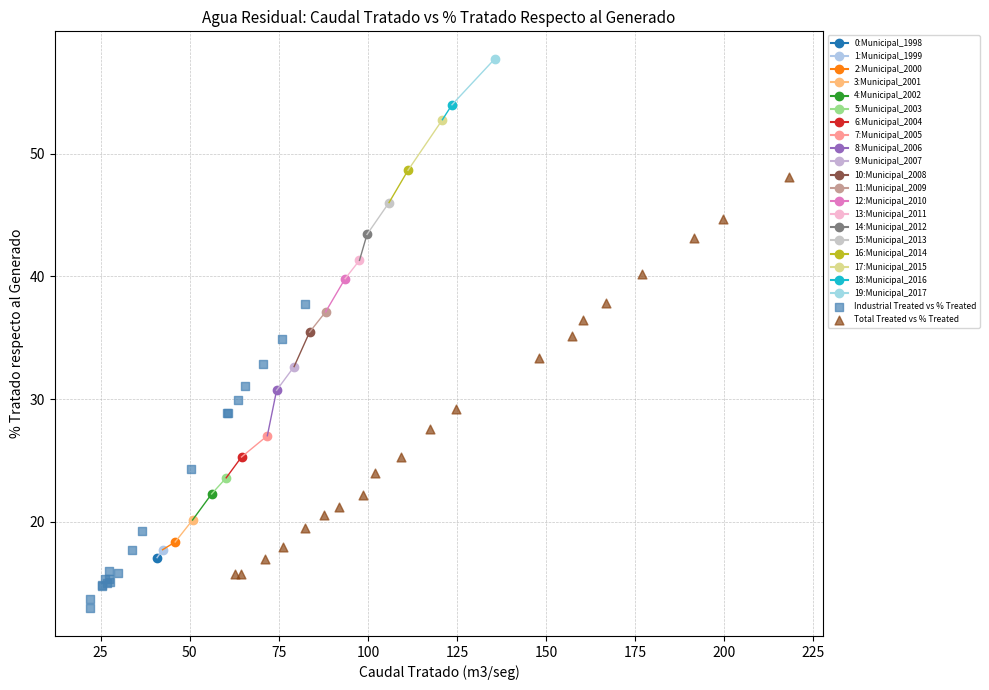

Which series contains the lowest Y value?

Industrial Treated vs % Treated